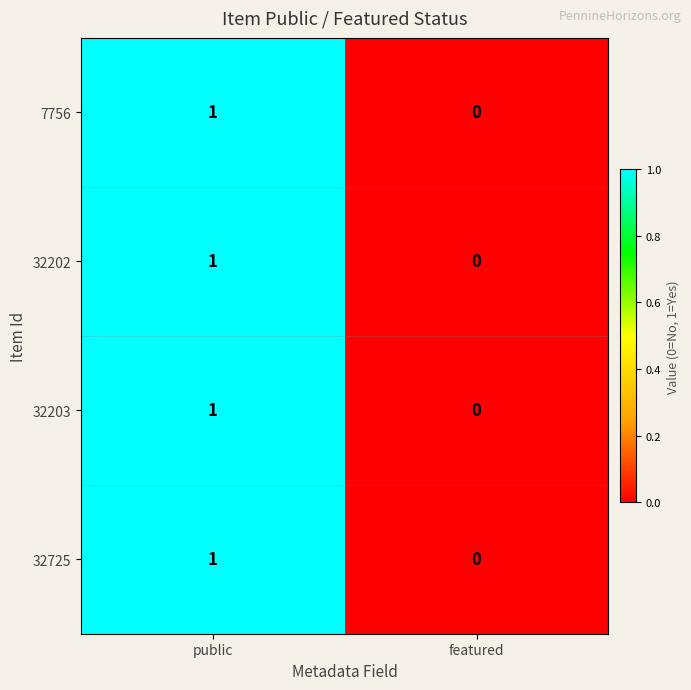

How many data points in 32725 are less than 1?

1